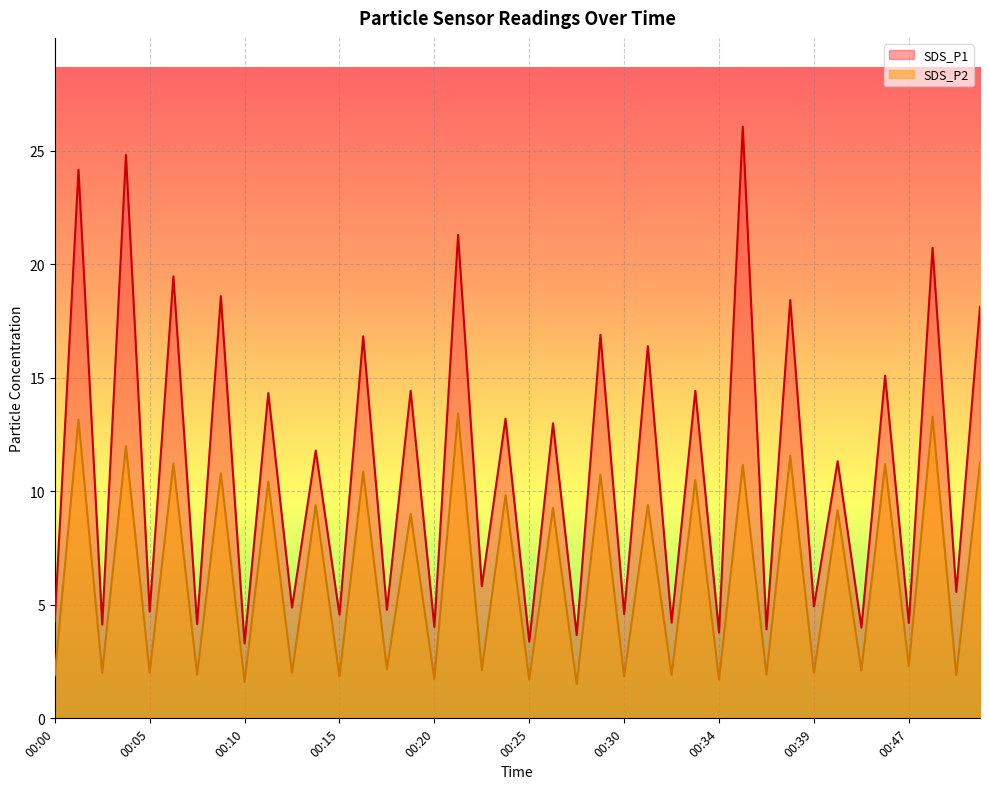

What is the difference between the highest and lowest values at 00:28?

6.2